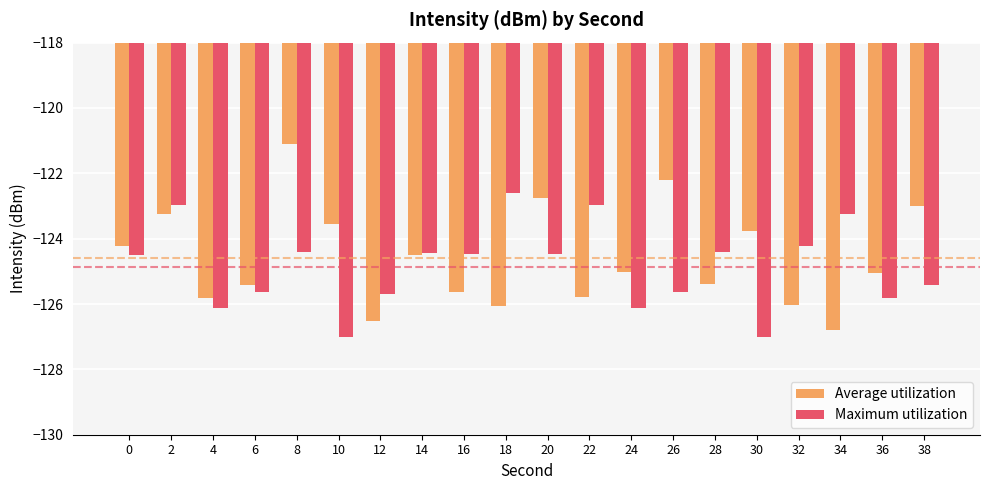

What is the difference between the maximum and minimum values in the Average utilization series?

5.7